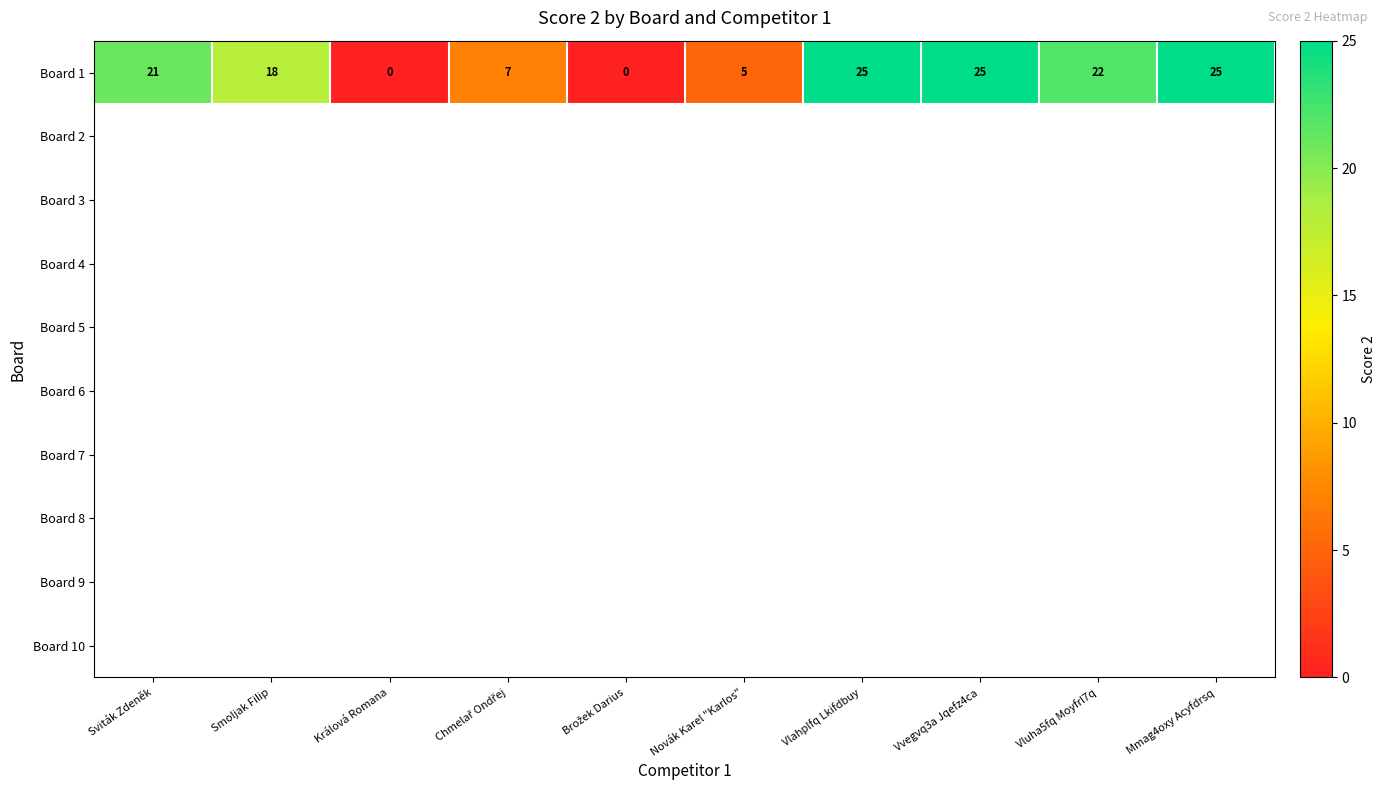

The Board 1 series shows 12 at Mmag4oxy Acyfdrsq. True or false?

False